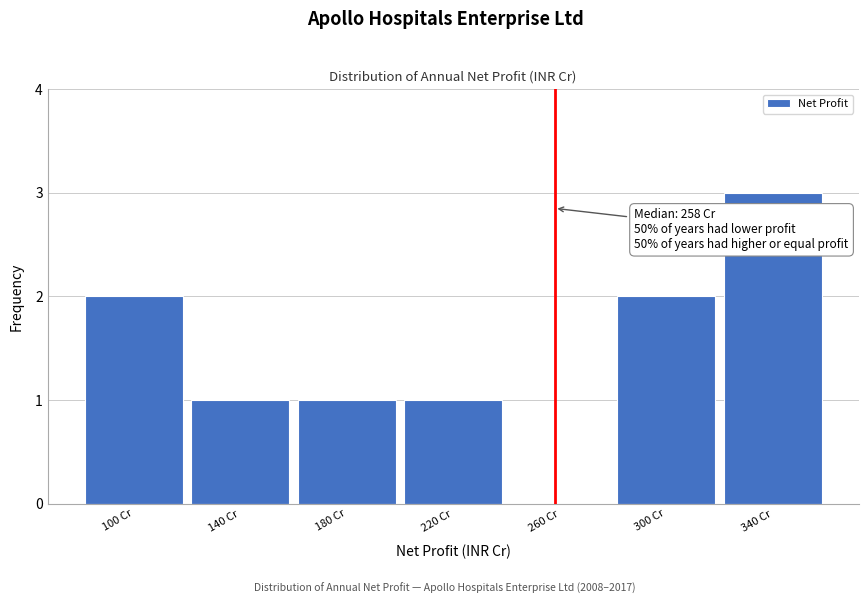

Which range on the x-axis has the tallest bar?

320 to 360